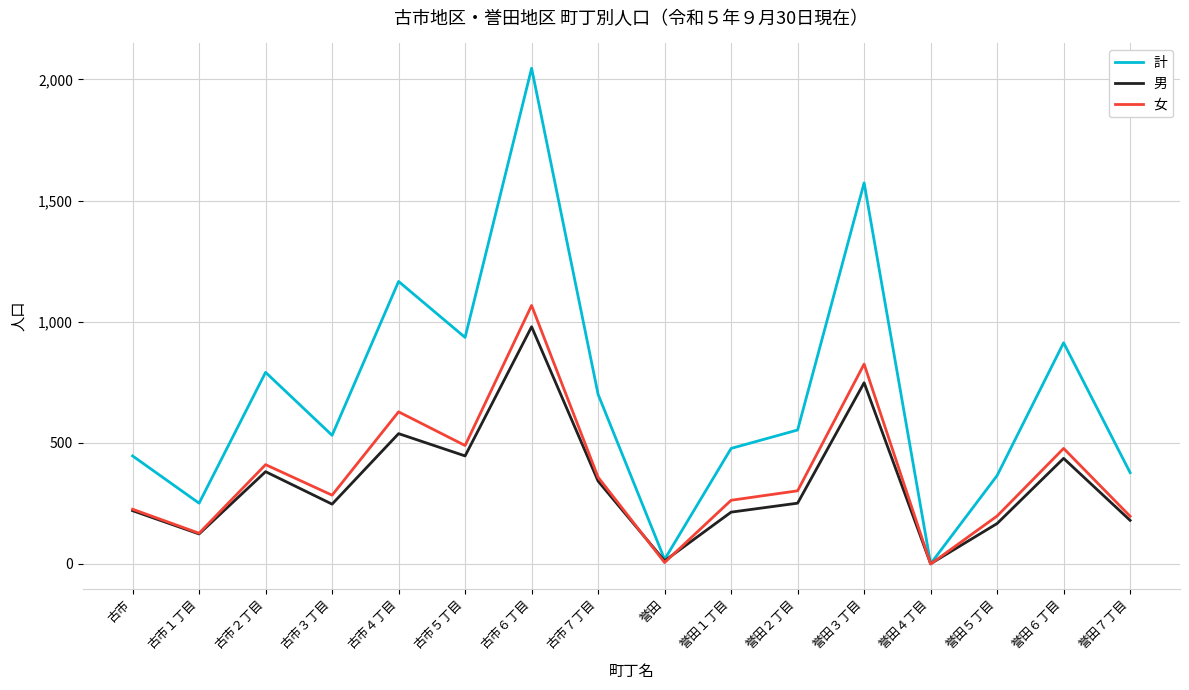

What is the highest value of the 男 series?

979